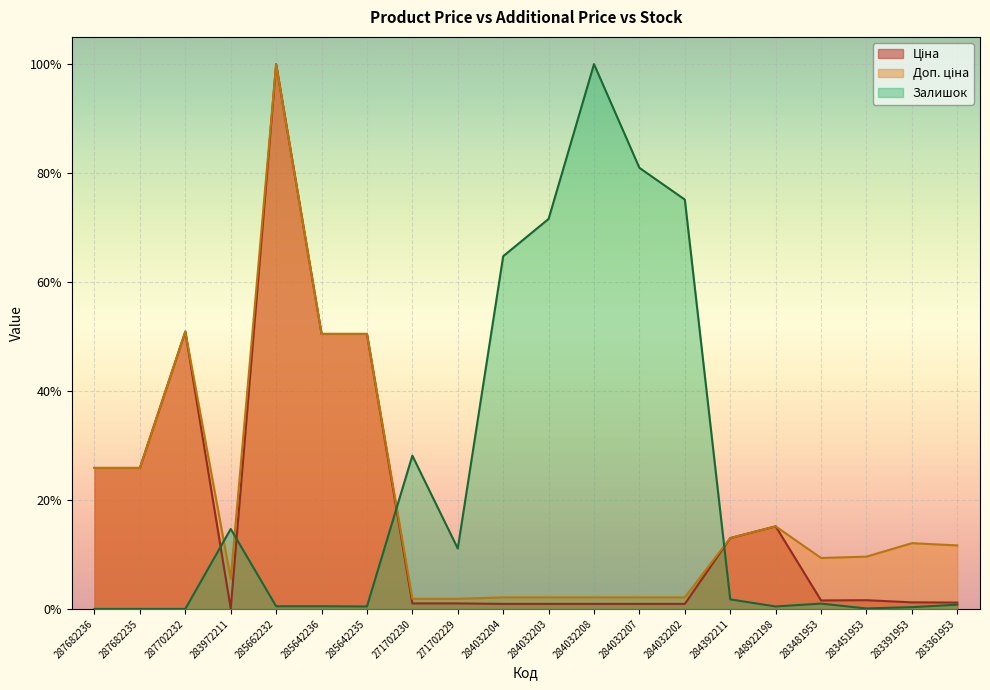

What is the difference between the highest and lowest values at 285662232?

1.0